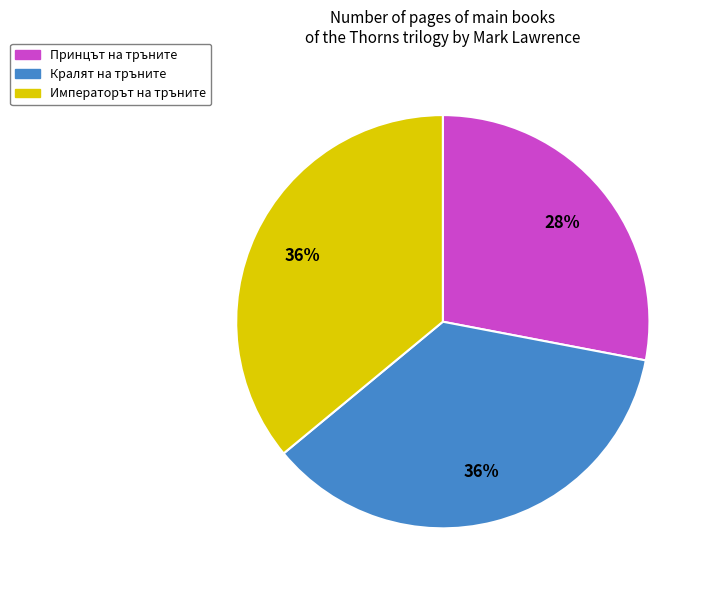

To the nearest percent, what is the difference between the largest and smallest slice percentages?

8%